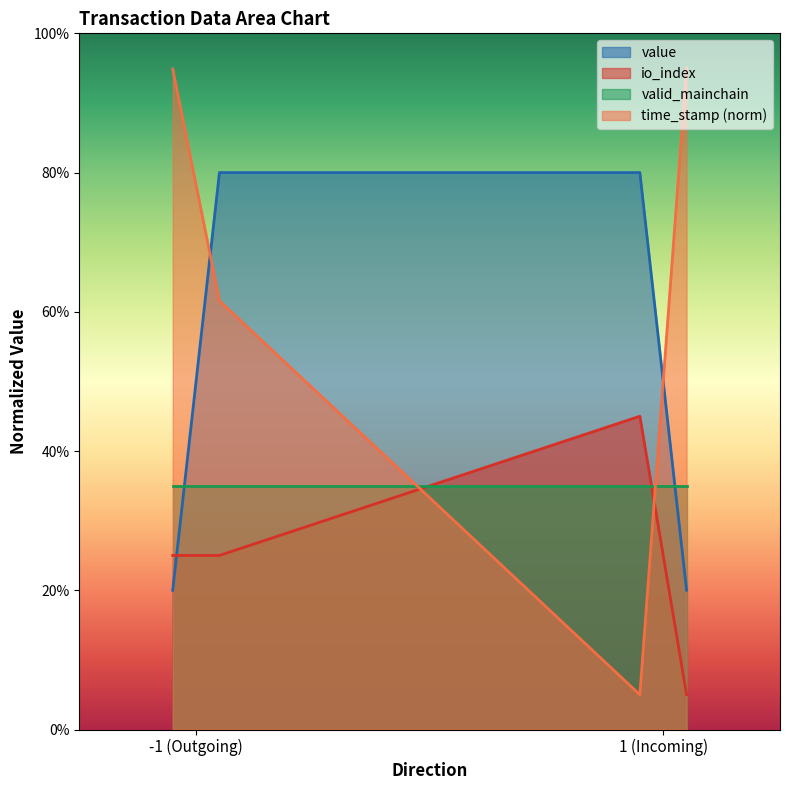

What is the difference between the maximum and second lowest values in the io_index series?

20.0